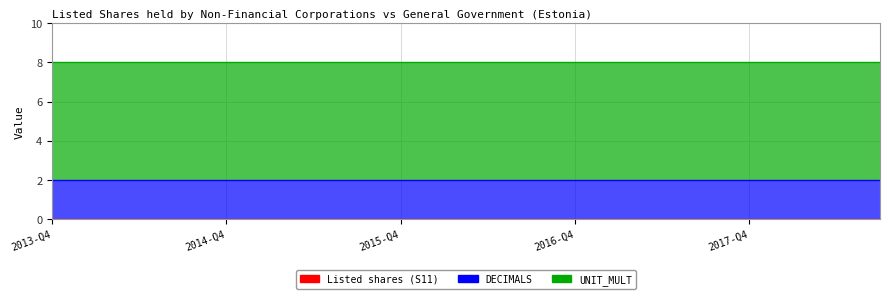

Reading right to left, extract all data points from this chart.

Listed shares (S11): 2018-Q3=0	2018-Q2=0	2018-Q1=0	2017-Q4=0	2017-Q3=0	2017-Q2=0	2017-Q1=0	2016-Q4=0	2016-Q3=0	2016-Q2=0	2016-Q1=0	2015-Q4=0	2015-Q3=0	2015-Q2=0	2015-Q1=0	2014-Q4=0	2014-Q3=0	2014-Q2=0	2014-Q1=0	2013-Q4=0
DECIMALS: 2018-Q3=2	2018-Q2=2	2018-Q1=2	2017-Q4=2	2017-Q3=2	2017-Q2=2	2017-Q1=2	2016-Q4=2	2016-Q3=2	2016-Q2=2	2016-Q1=2	2015-Q4=2	2015-Q3=2	2015-Q2=2	2015-Q1=2	2014-Q4=2	2014-Q3=2	2014-Q2=2	2014-Q1=2	2013-Q4=2
UNIT_MULT: 2018-Q3=6	2018-Q2=6	2018-Q1=6	2017-Q4=6	2017-Q3=6	2017-Q2=6	2017-Q1=6	2016-Q4=6	2016-Q3=6	2016-Q2=6	2016-Q1=6	2015-Q4=6	2015-Q3=6	2015-Q2=6	2015-Q1=6	2014-Q4=6	2014-Q3=6	2014-Q2=6	2014-Q1=6	2013-Q4=6